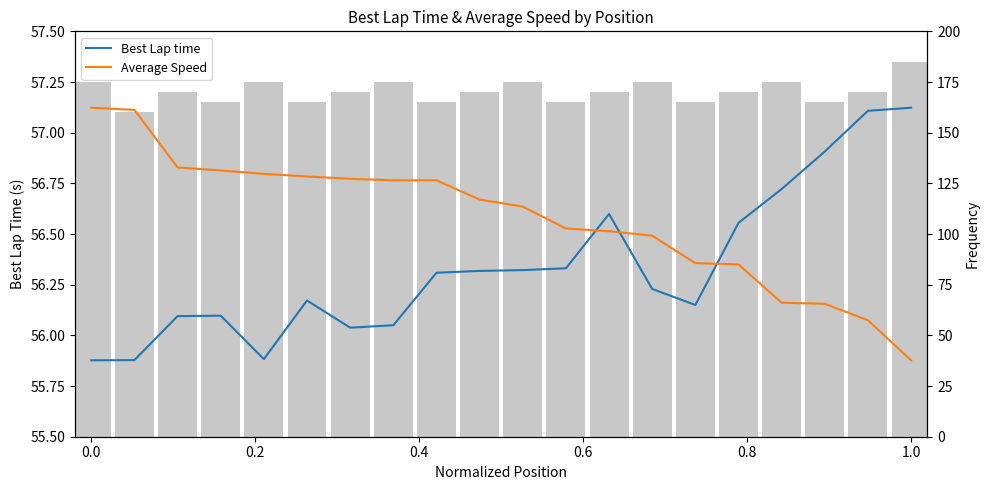

List the series in order of their peak value, lowest first.

Best Lap time, Average Speed